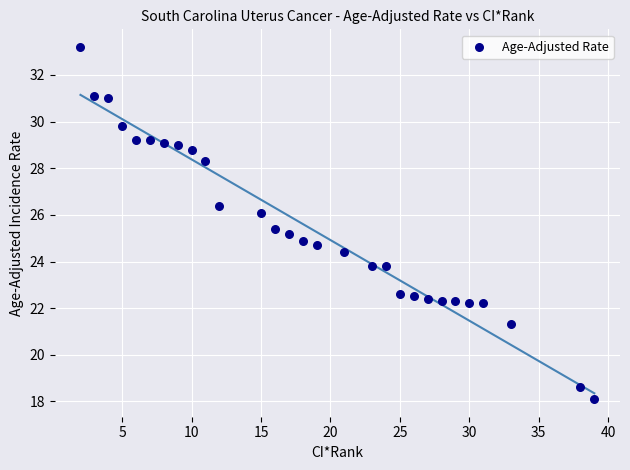

What is the range of Y values (max minus min)?

15.1